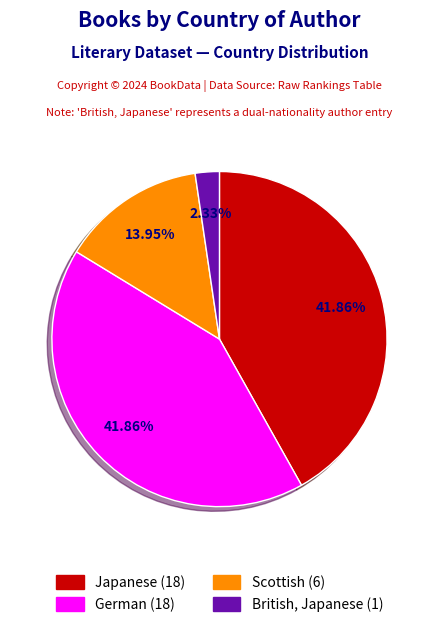

To the nearest percent, what is the difference between the British, Japanese and Scottish slice percentages?

12%